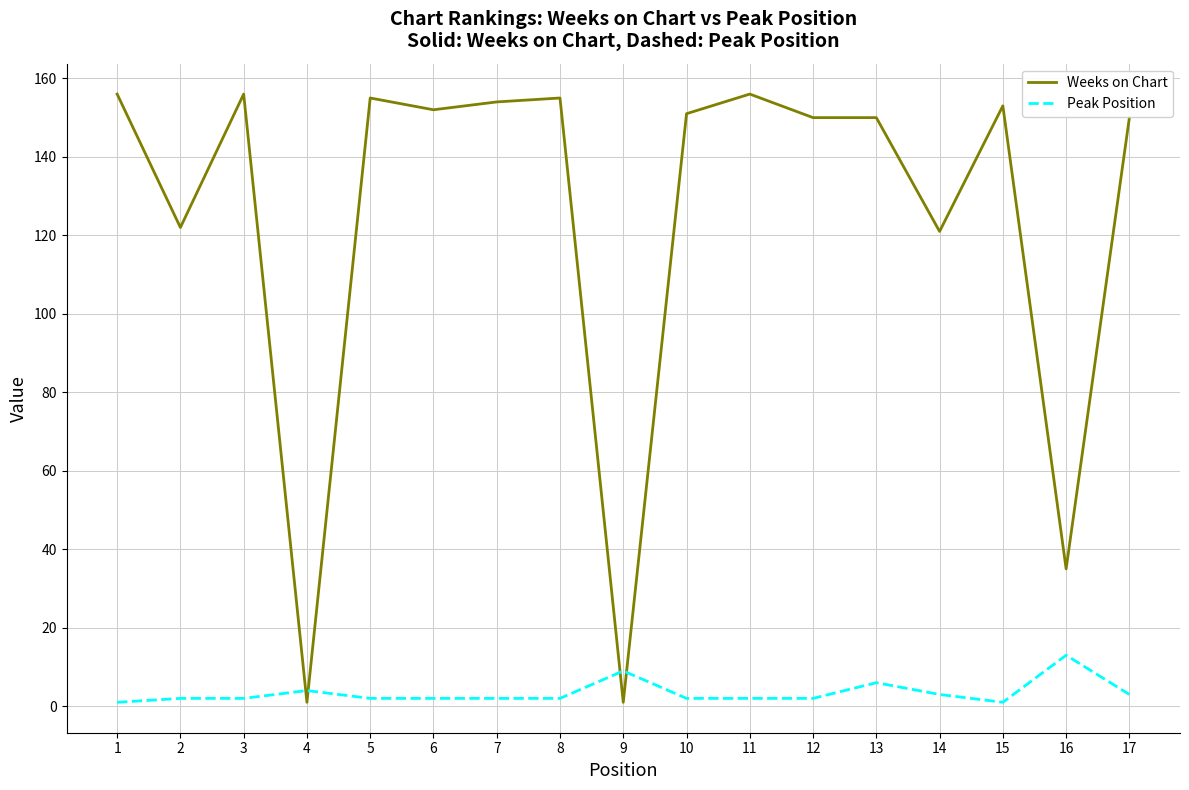

Which series has the largest total across all categories?

Weeks on Chart